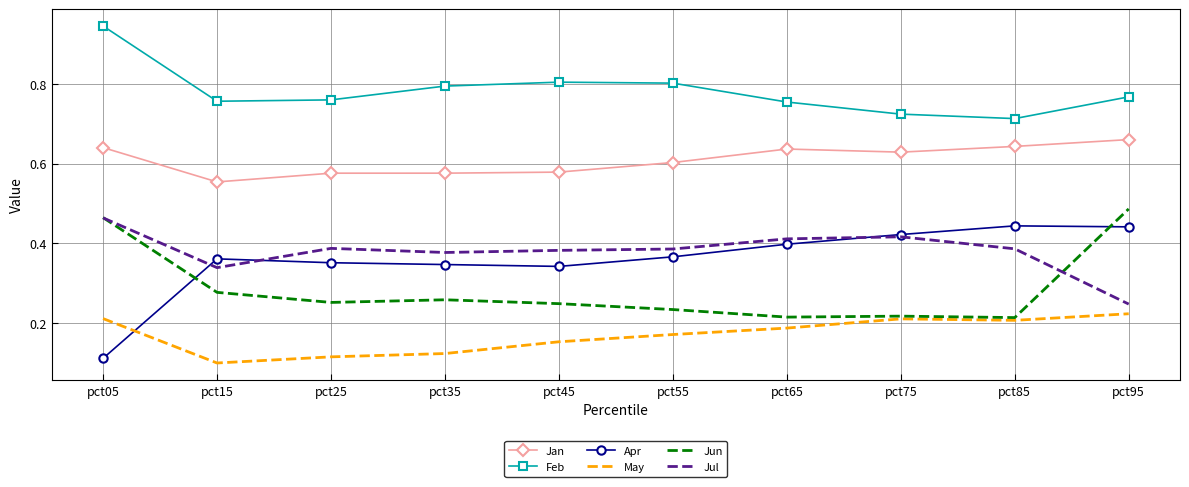

Count the Jul values in the range 0 to 1.

10